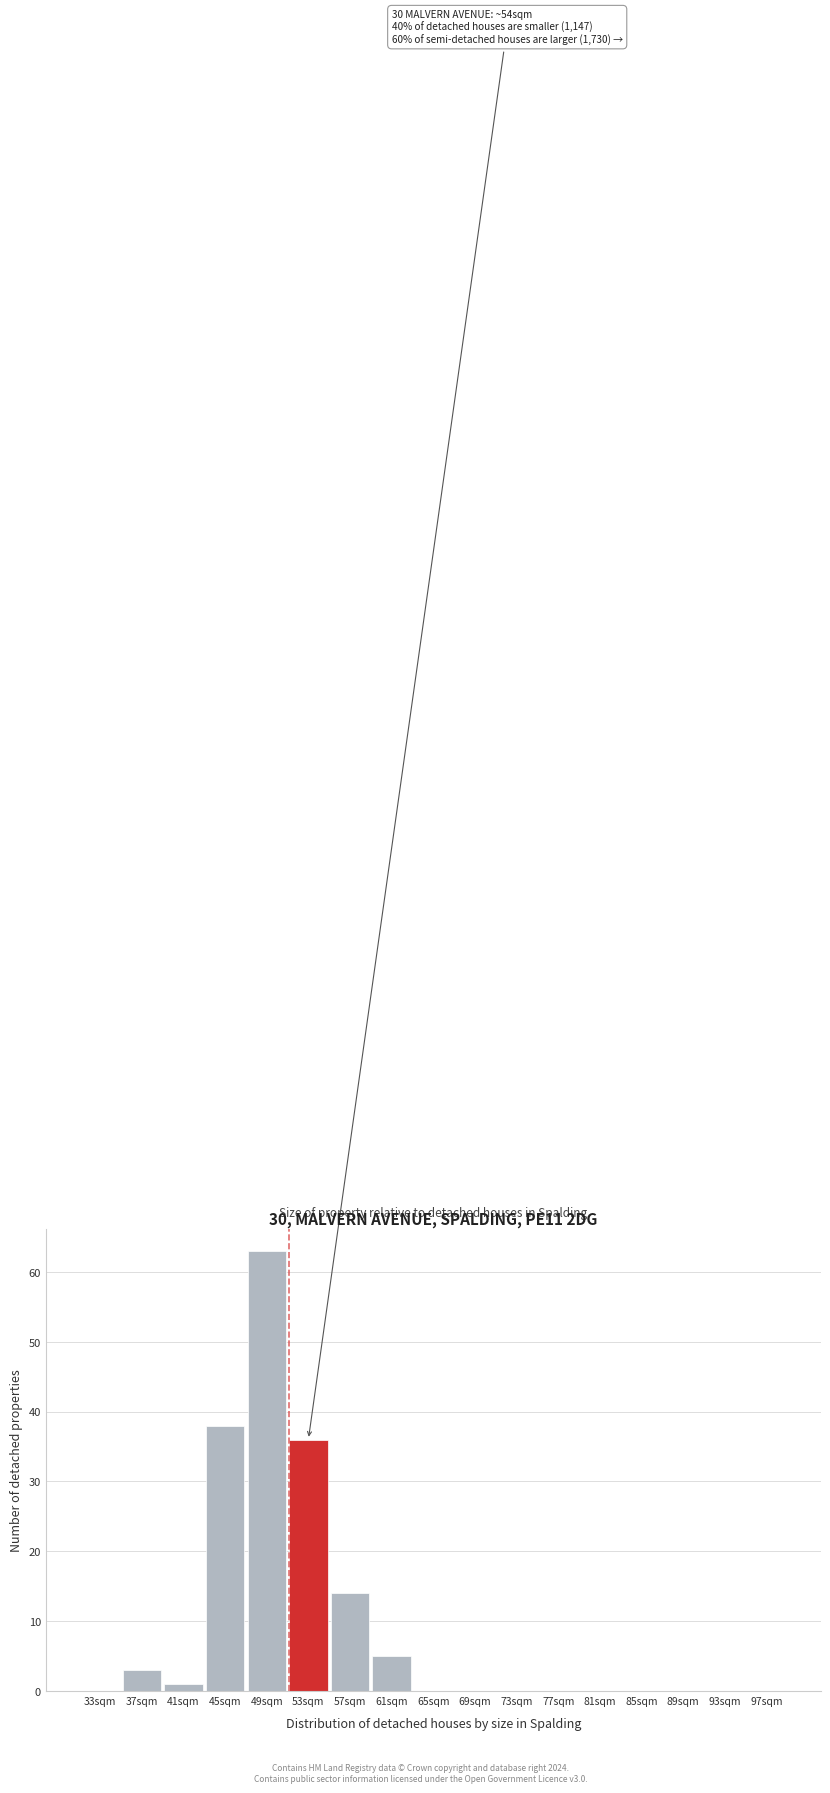

Reading right to left, what are all the values shown in this chart?

97sqm=0	93sqm=0	89sqm=0	85sqm=0	81sqm=0	77sqm=0	73sqm=0	69sqm=0	65sqm=0	61sqm=5	57sqm=14	53sqm=36	49sqm=63	45sqm=38	41sqm=1	37sqm=3	33sqm=0